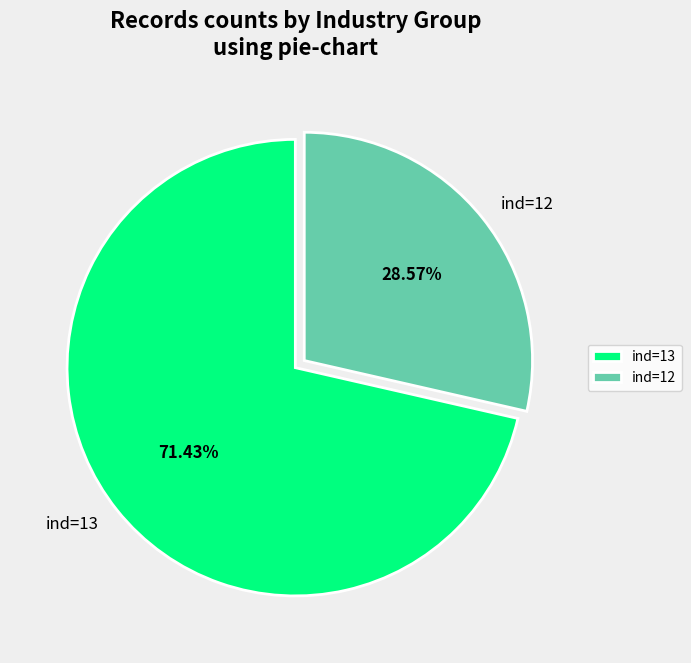

To the nearest percent, what is the combined percentage of ind=12 and ind=13?

100%